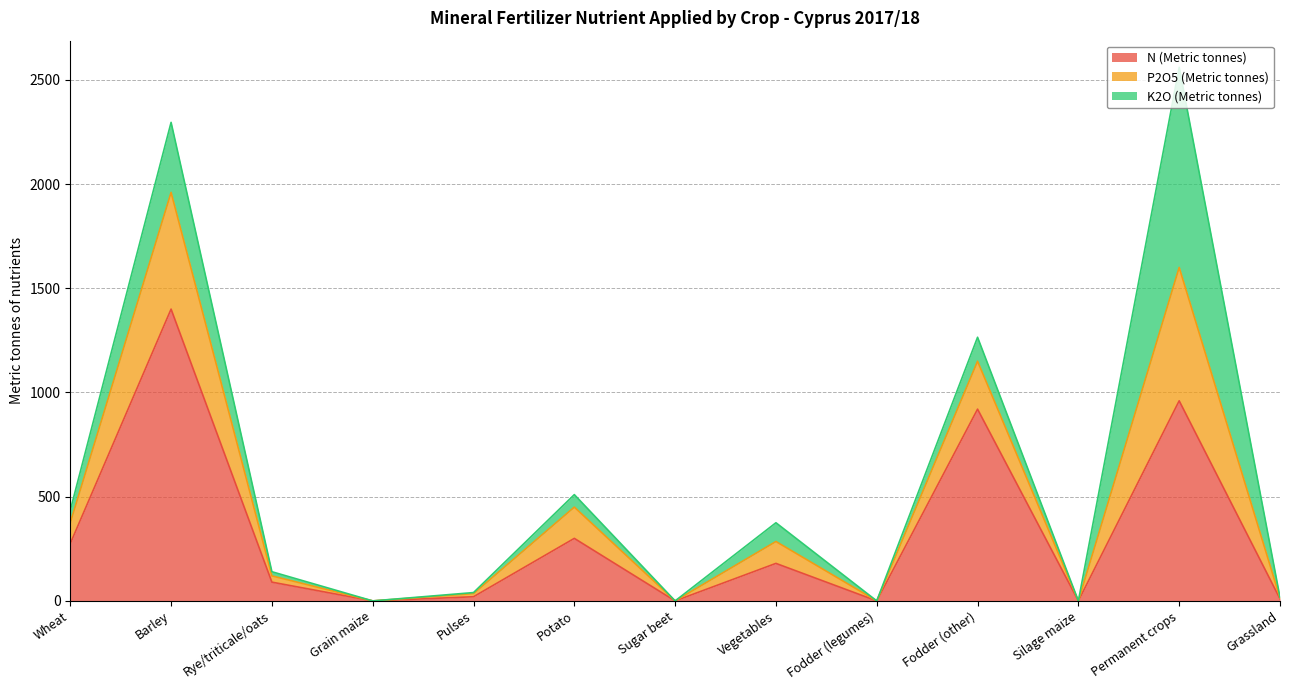

Is it true that P2O5 (Metric tonnes) equals 3582 at Barley?

False